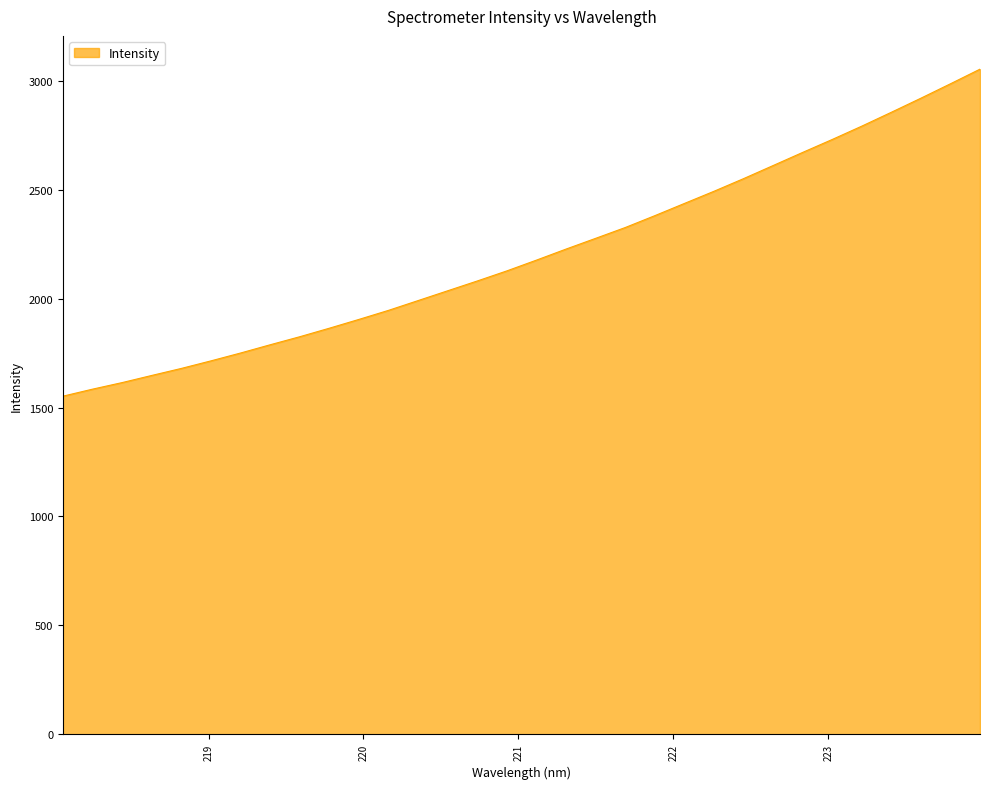

Reading right to left, extract all data points from this chart.

3053.5	2986.4	2920.2	2855.6	2792.0	2730.7	2671.3	2611.0	2550.8	2492.9	2437.0	2380.9	2326.4	2276.9	2227.6	2176.9	2127.5	2081.1	2036.2	1991.1	1946.2	1904.6	1864.2	1825.0	1788.1	1750.3	1714.2	1679.5	1647.2	1614.4	1584.3	1552.0